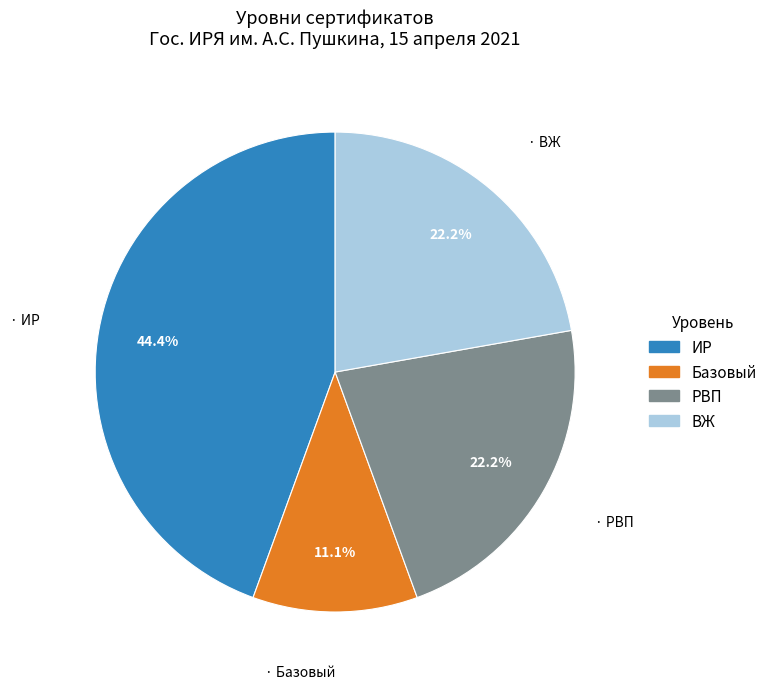

Does any single category account for the majority?

No